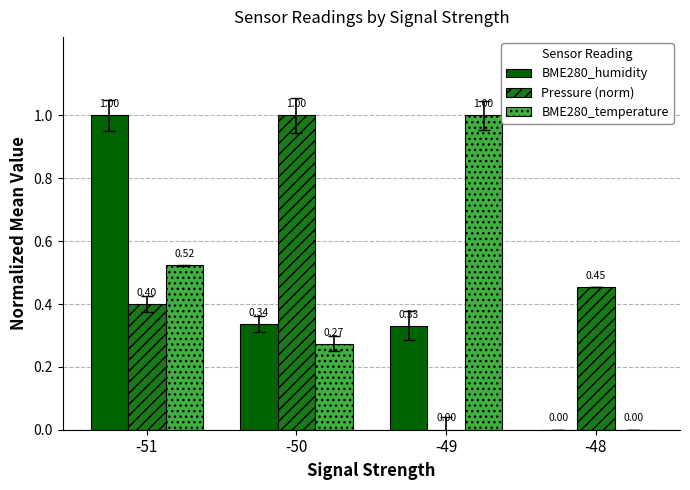

What is the total value across all series at -50?

1.6